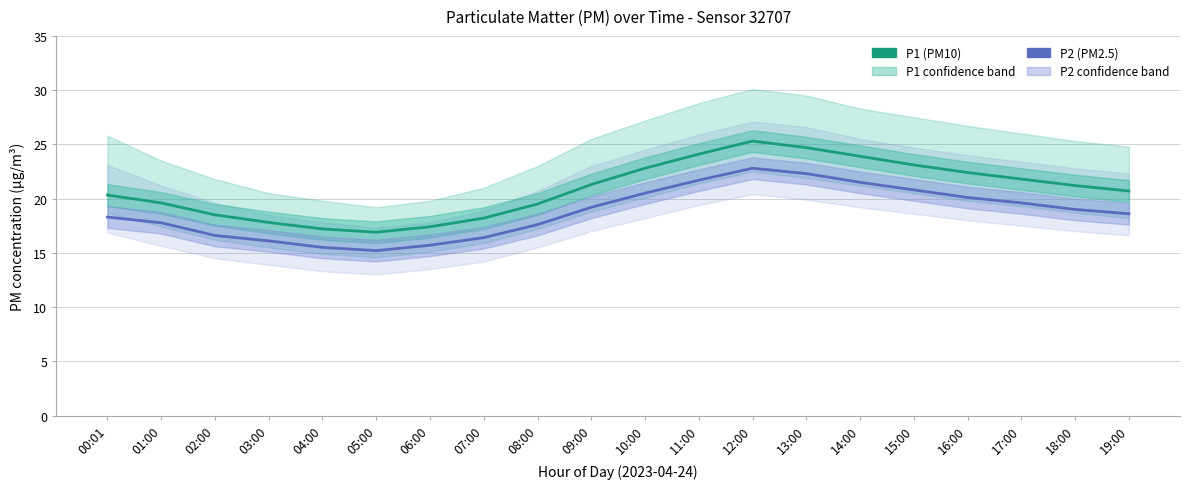

Reading right to left, extract all data points from this chart.

P1 (PM10): 20.7	21.2	21.8	22.4	23.1	23.9	24.7	25.3	24.1	22.8	21.3	19.5	18.2	17.4	16.9	17.2	17.8	18.5	19.6	20.3
P2 (PM2.5): 18.6	19.0	19.6	20.1	20.8	21.5	22.3	22.8	21.7	20.5	19.2	17.6	16.4	15.7	15.2	15.5	16.1	16.6	17.8	18.3